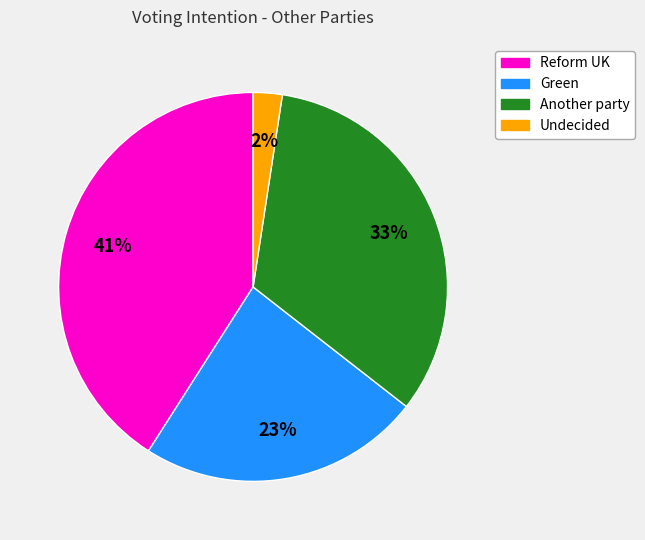

Between Reform UK and Undecided, which is larger?

Reform UK